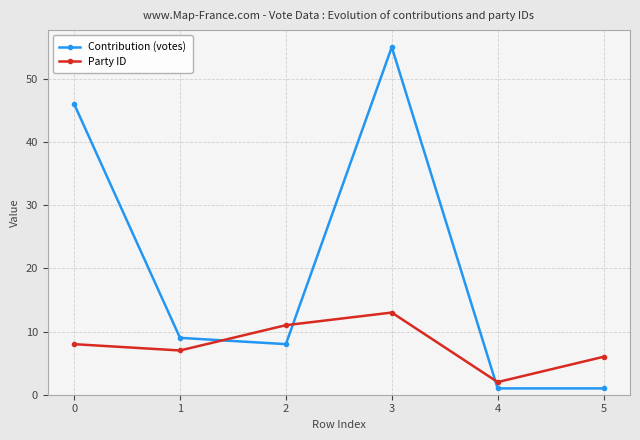

What is the approximate value of Contribution (votes) at 3?

55